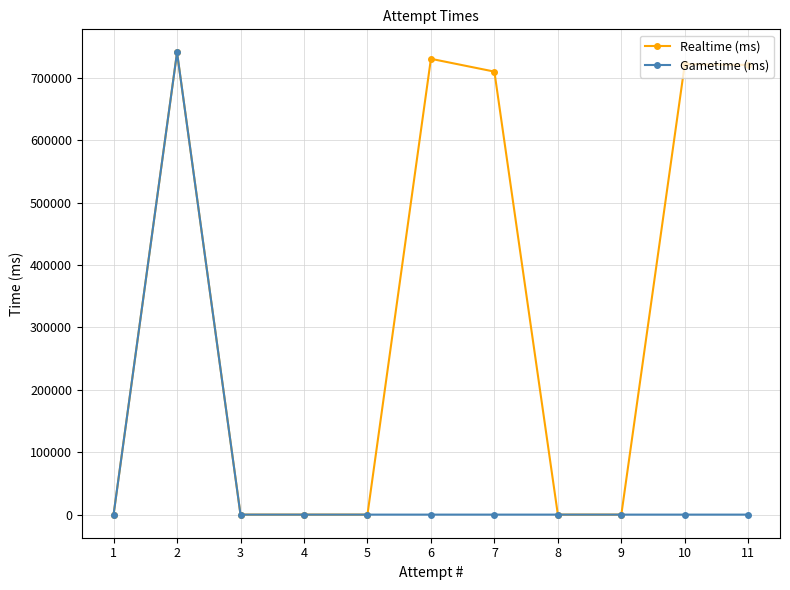

Where is the first local maximum for Realtime (ms)?

2